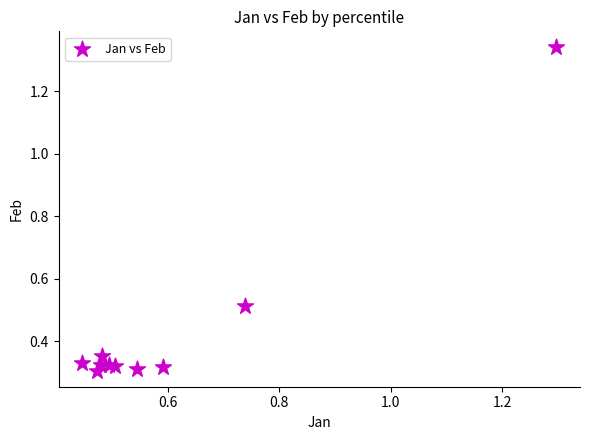

What is the range of X values (max minus min)?

0.9